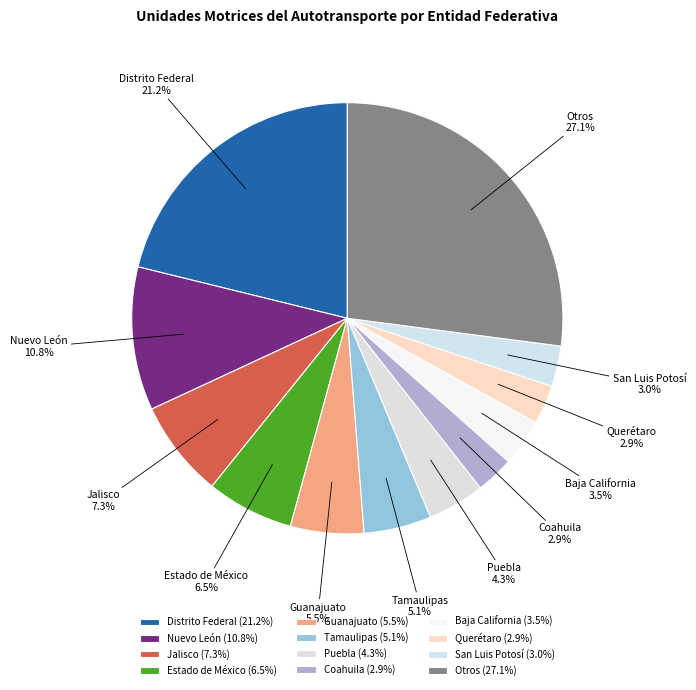

Between San Luis Potosí and Otros, which is larger?

Otros